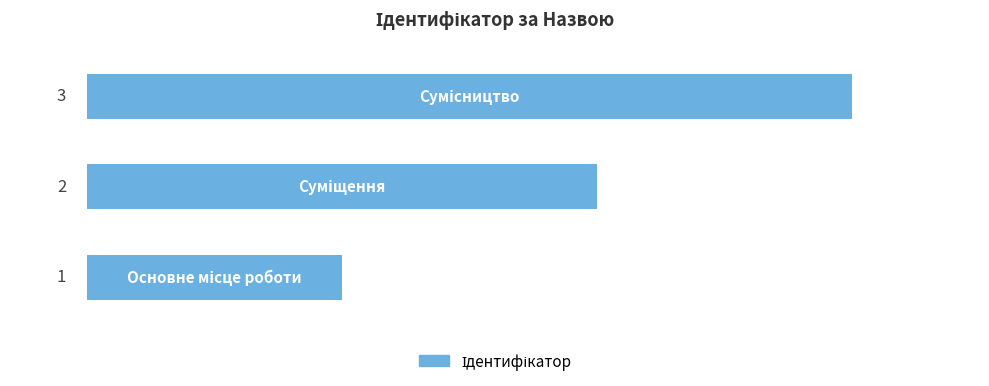

How many values are between 1 and 3?

3